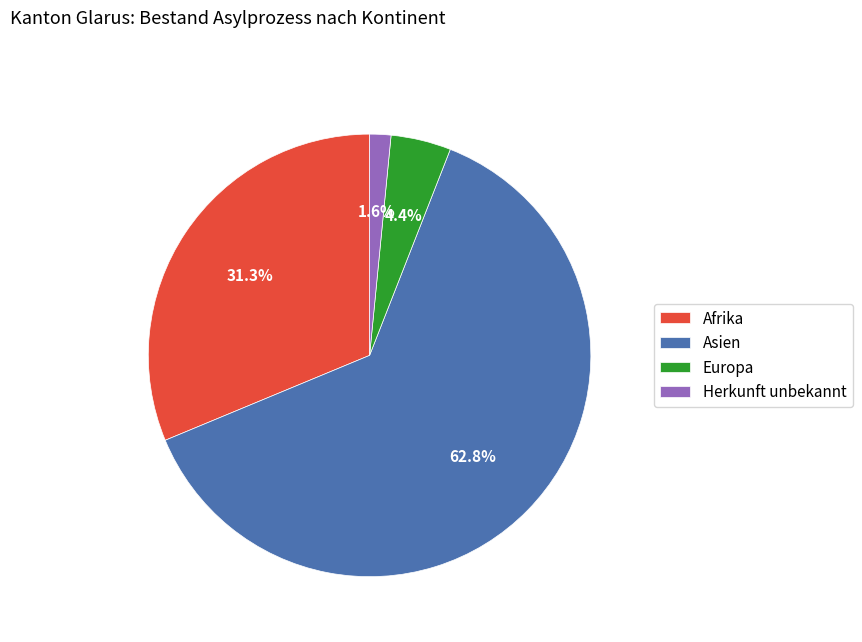

Which has a higher value, Afrika or Europa?

Afrika